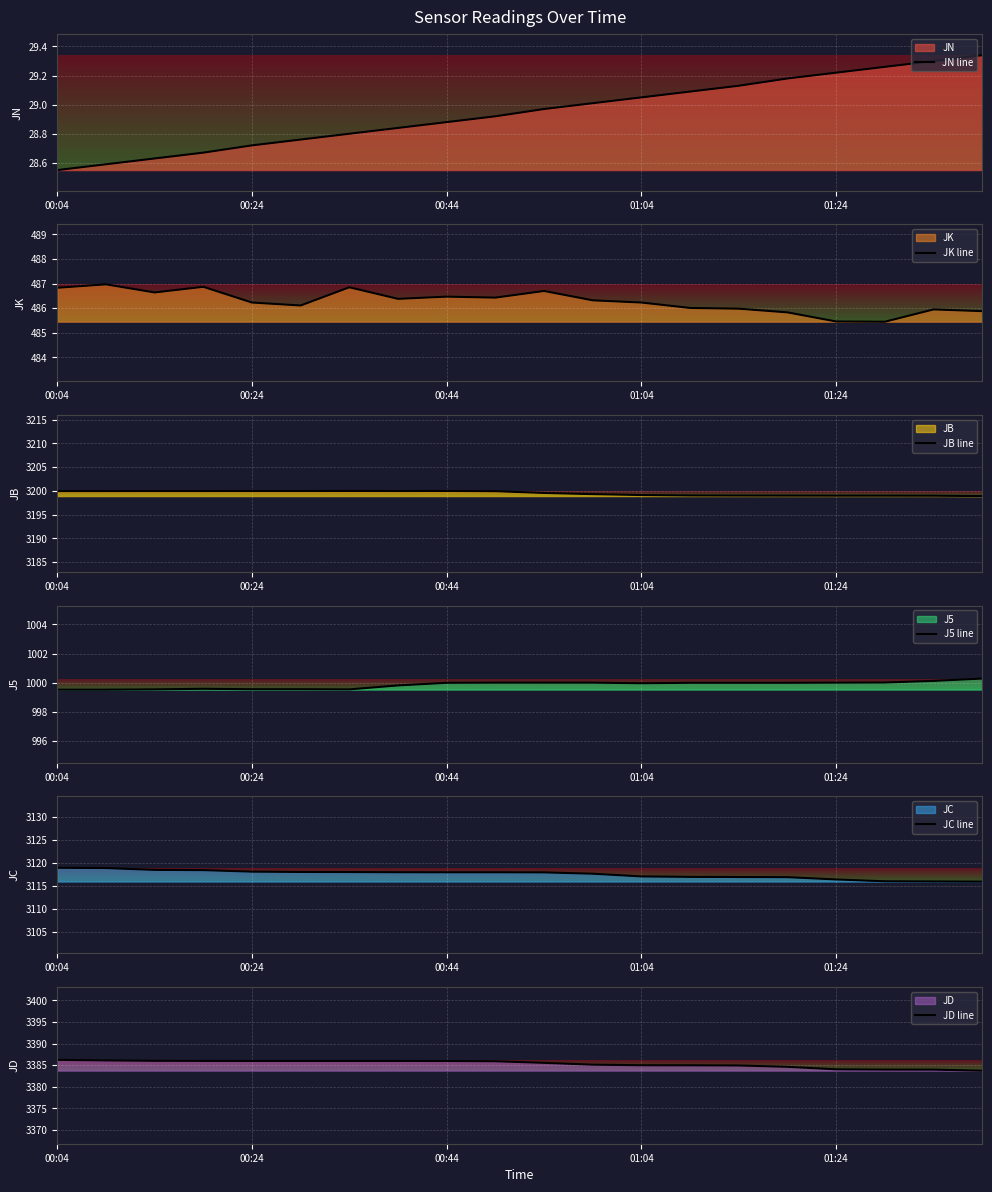

Where does the JC line series first go above 3118?

00:04